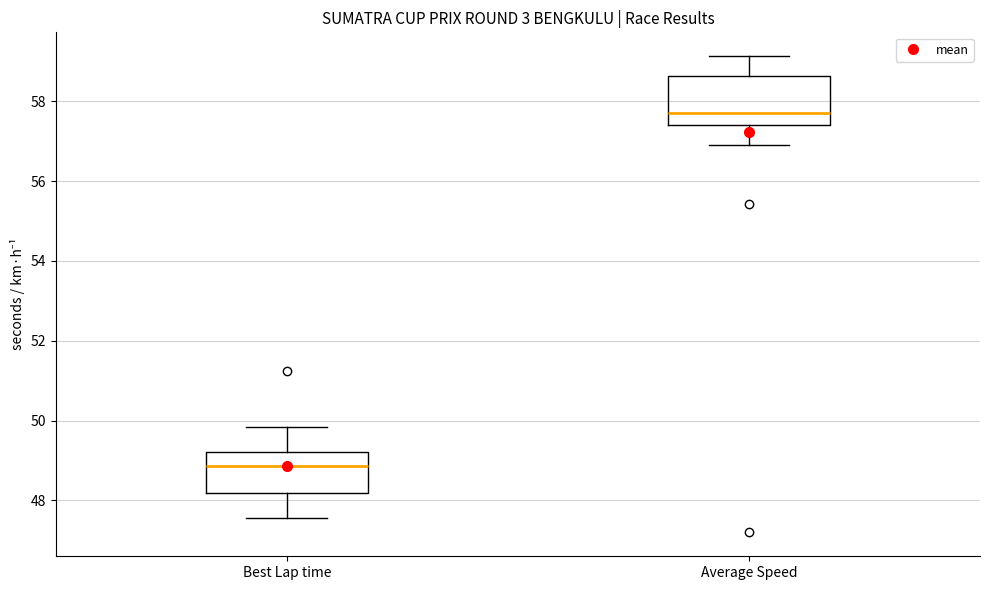

Reading left to right, transcribe this box plot: for each box, give where its median line is, the range the box spans, and where its two whiskers end, as read against the y-axis. The values are not printed on the chart, so give them approximately, as read against the axis.

Best Lap time: median 48.8, box 48.2 to 49.2, whiskers 47.6 to 49.8
Average Speed: median 57.8, box 57.4 to 58.6, whiskers 57.0 to 59.2